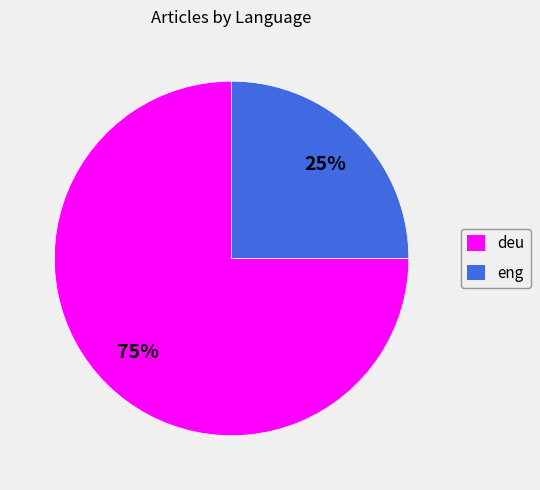

How many slices are in this pie chart?

2